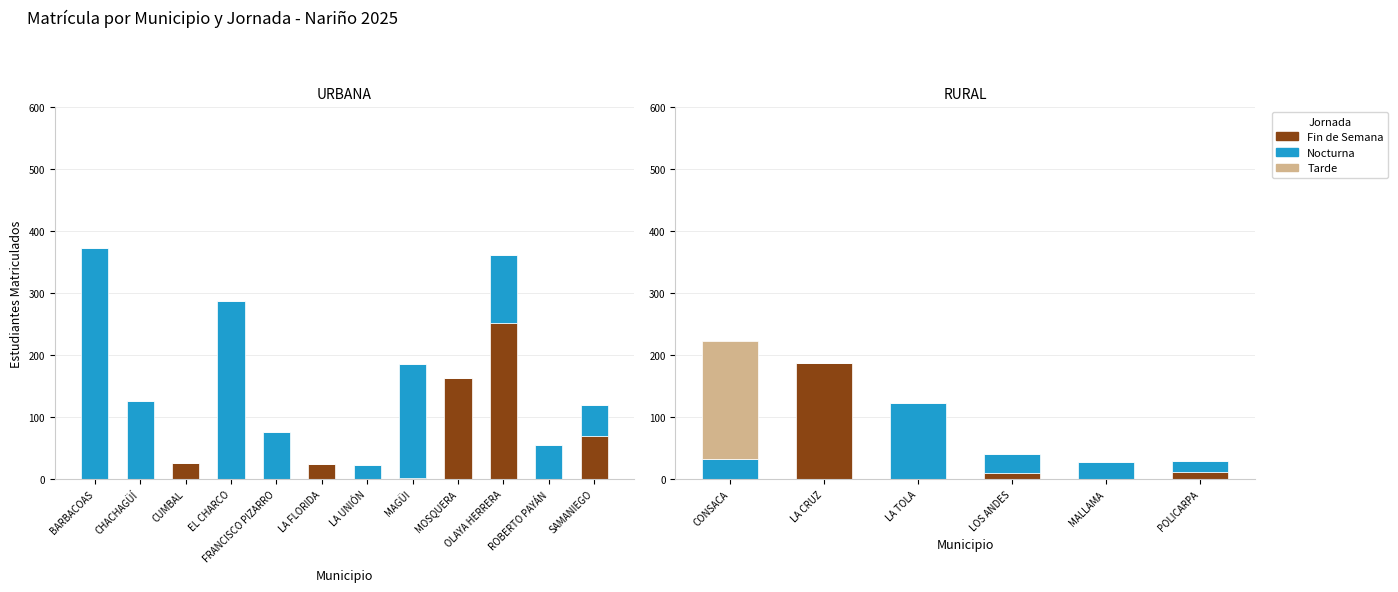

What is the average value of the Fin de Semana series?

35